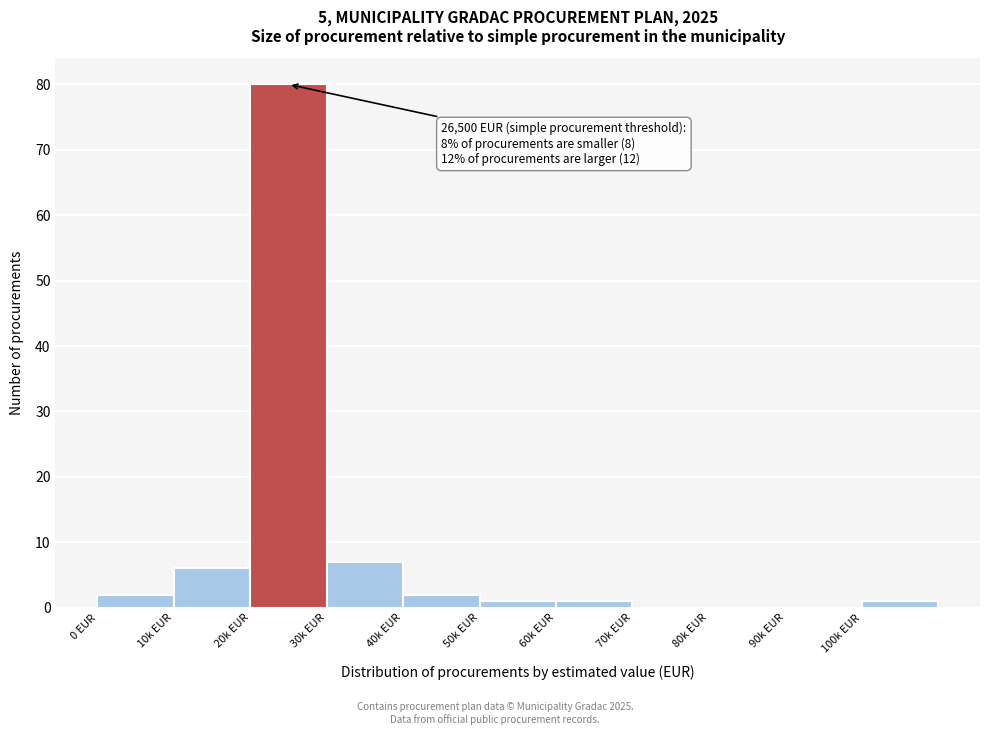

Reading right to left, list all the values displayed in this chart.

100k EUR=1	90k EUR=0	80k EUR=0	70k EUR=0	60k EUR=1	50k EUR=1	40k EUR=2	30k EUR=7	20k EUR=80	10k EUR=6	0 EUR=2